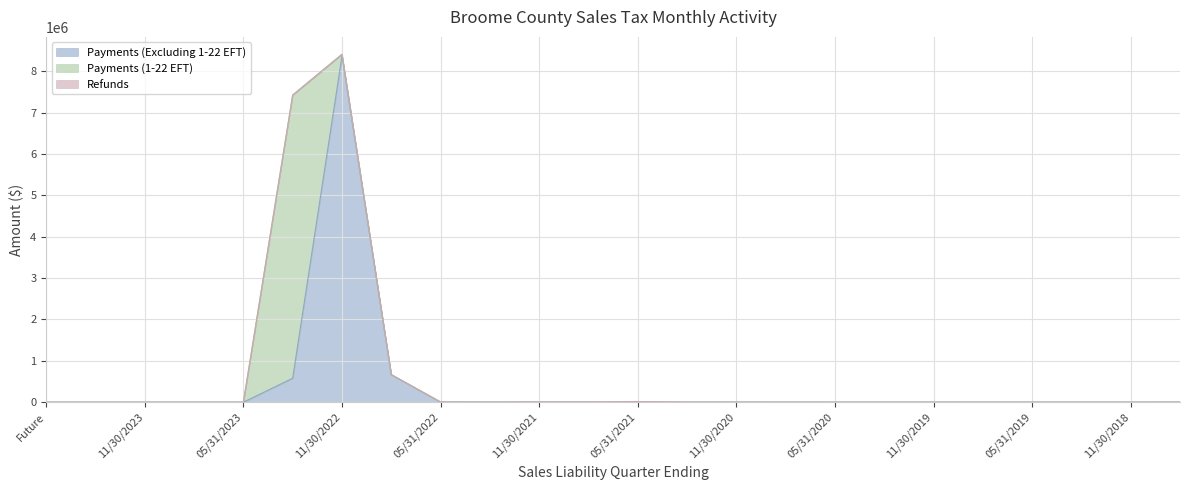

Count the number of categories in the chart.

24